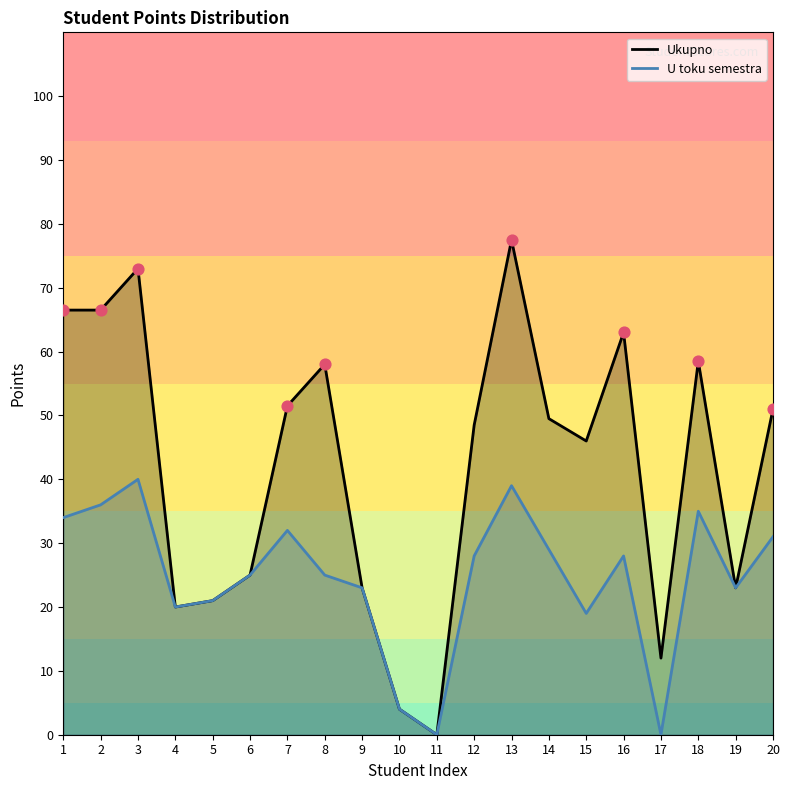

Which series reaches the minimum Y coordinate?

Ukupno